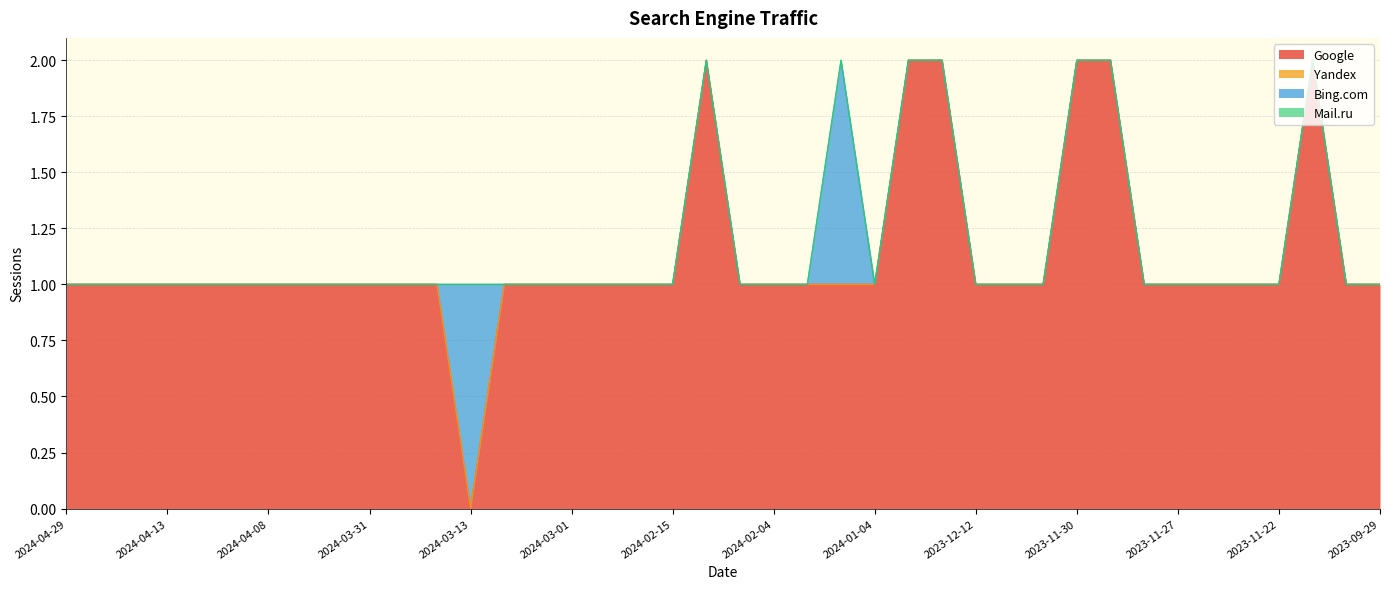

True or false: Mail.ru and Google cross at least once.

False